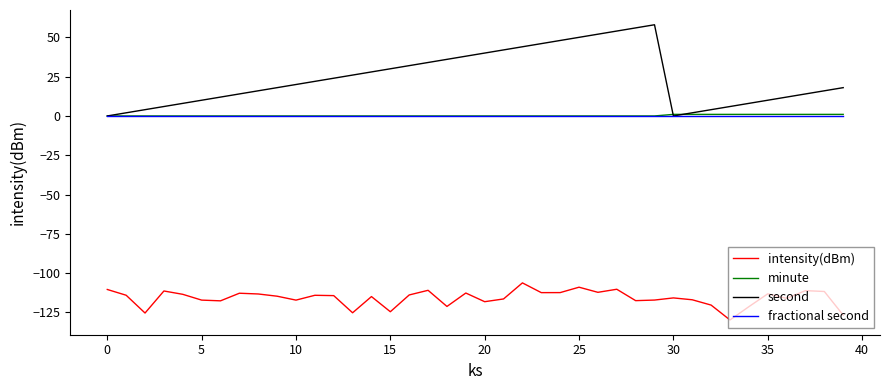

In second, how many points are lower than both neighbors (excluding endpoints)?

1